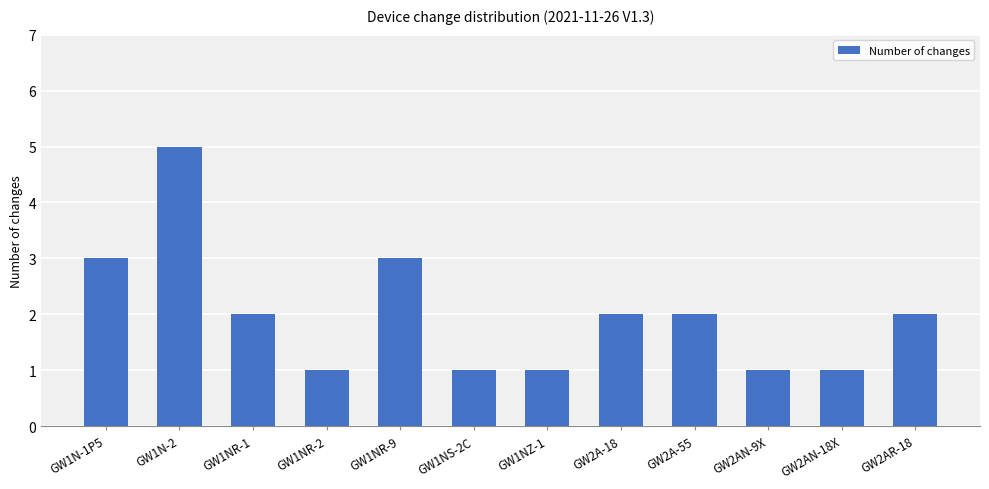

The value at GW1N-1P5 is 3. True or false?

True